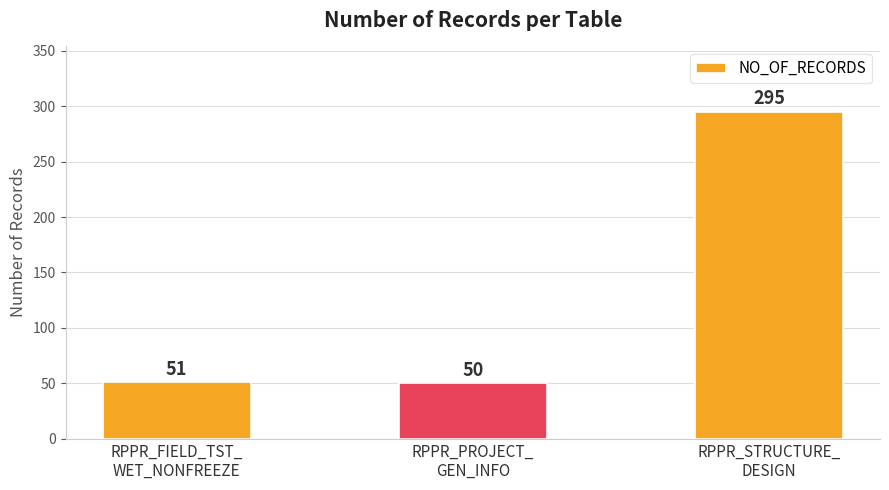

The chart shows a value of 504 at RPPR_STRUCTURE_
DESIGN. True or false?

False